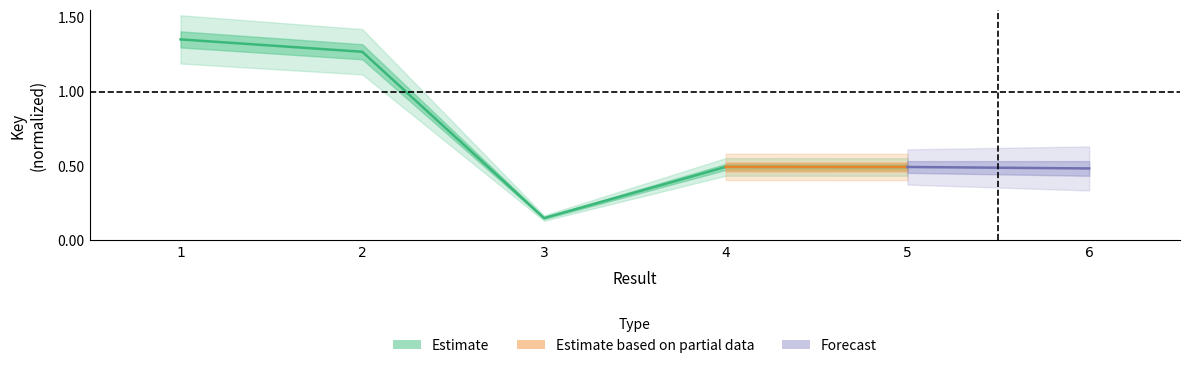

Reading left to right, extract all data points from this chart.

1=1.3	2=1.3	3=0.1	4=0.5	5=0.5